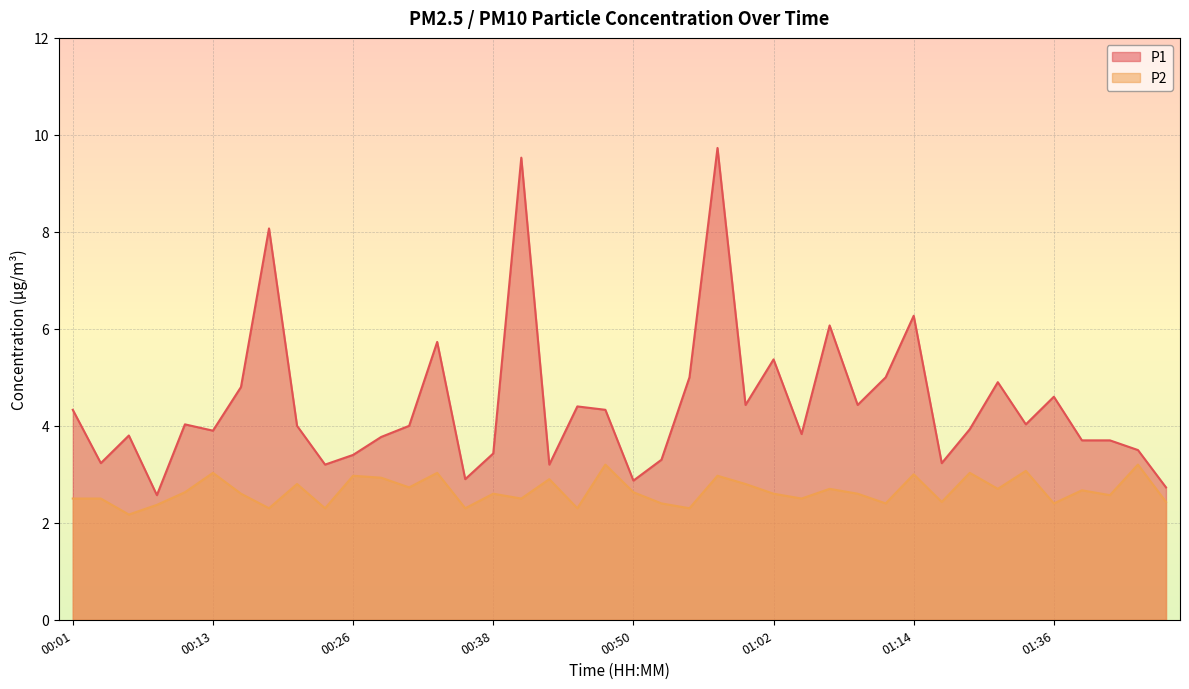

Which series has the largest total across all categories?

P1